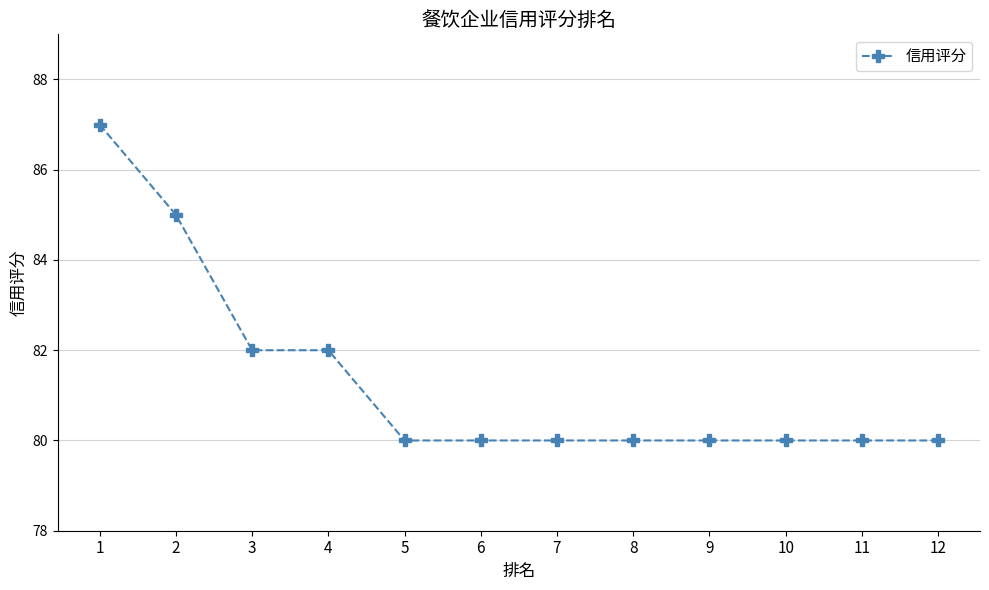

Is it true that the value at 9 is 128?

False